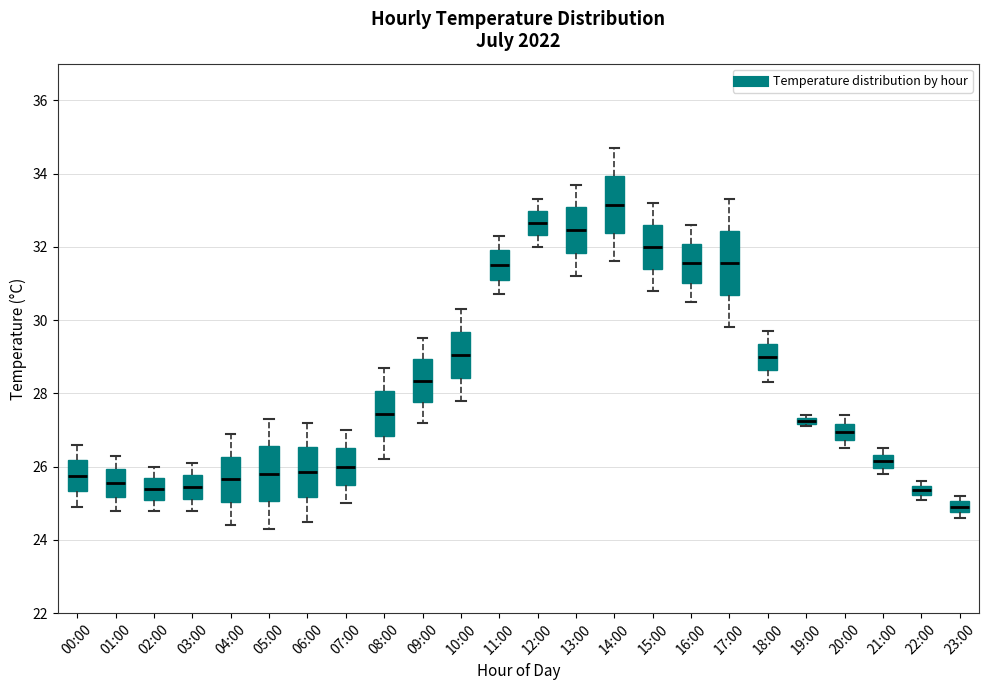

Which box has the lowest median line?

23:00